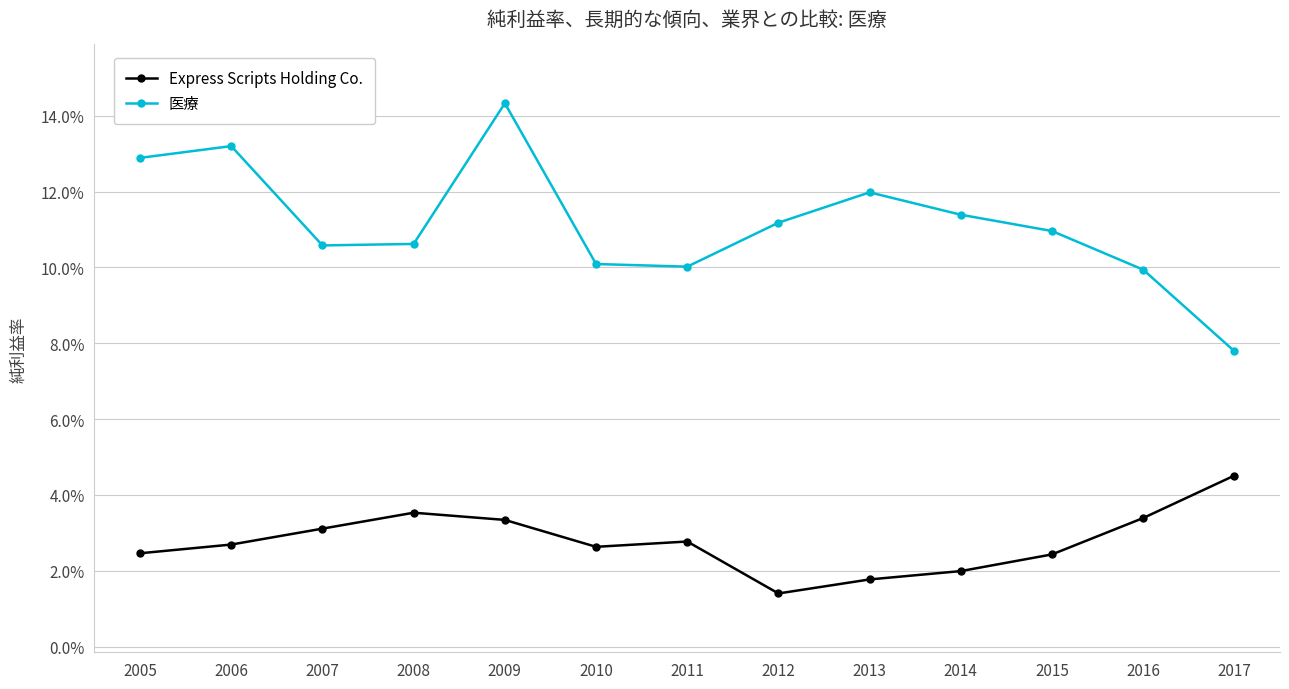

Is this an area chart (filled region under the line)?

No